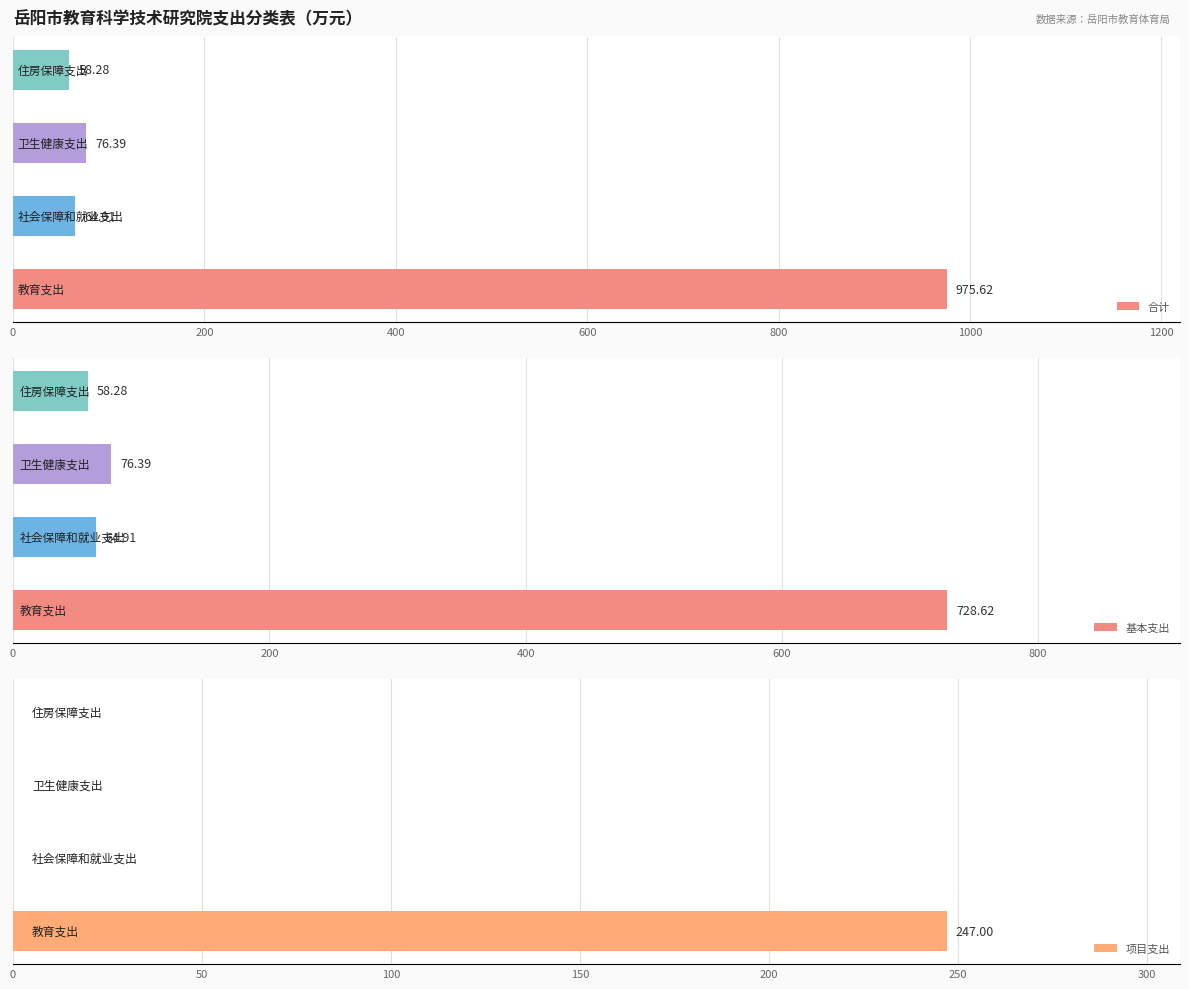

Which series has the largest total across all categories?

合计